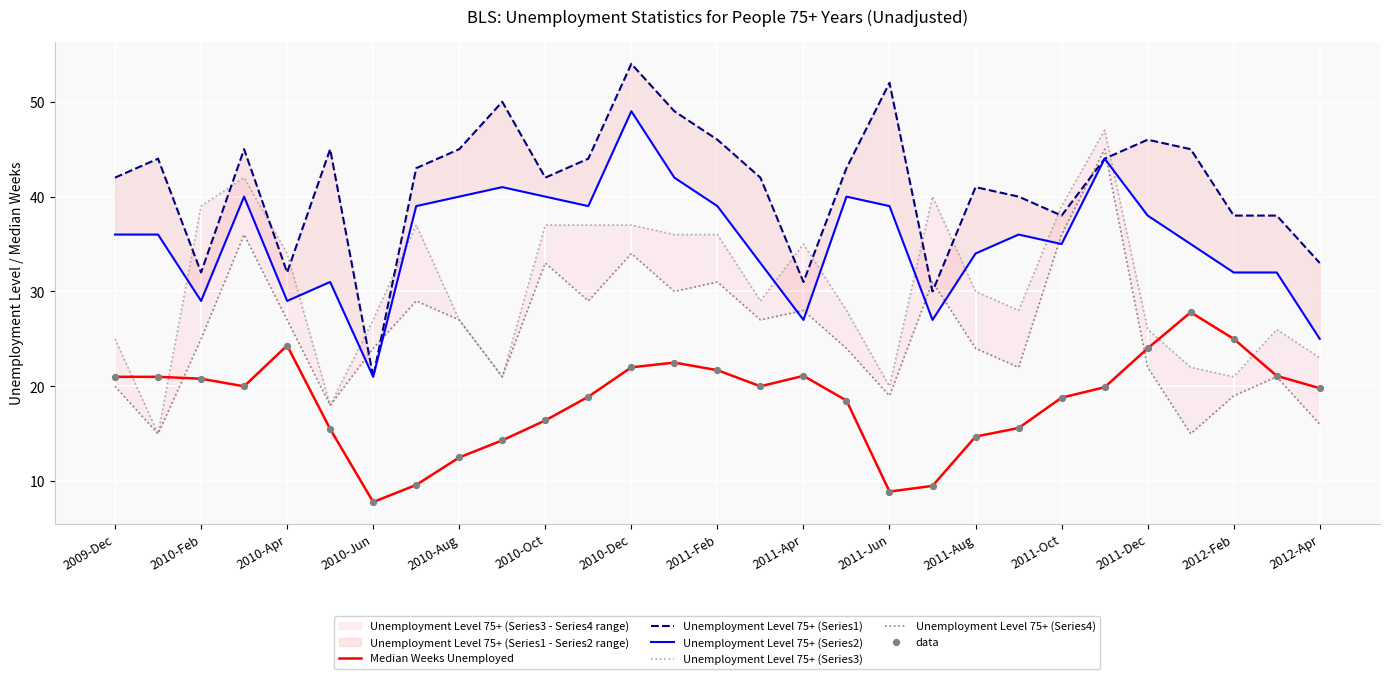

Which series reaches the minimum Y coordinate?

Median Weeks Unemployed